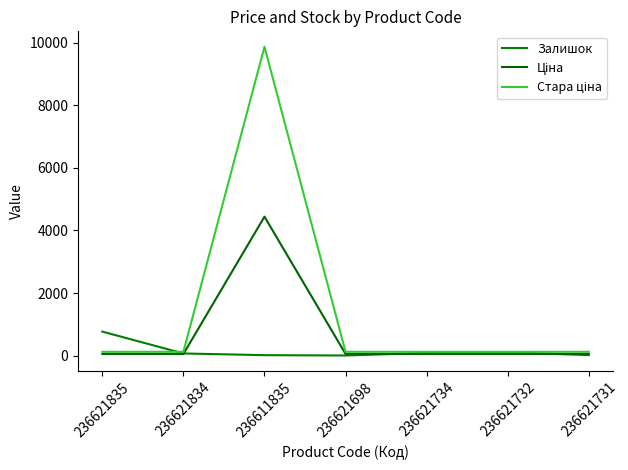

At 236621732, list the series in order from largest to smallest.

Стара ціна, Залишок, Ціна